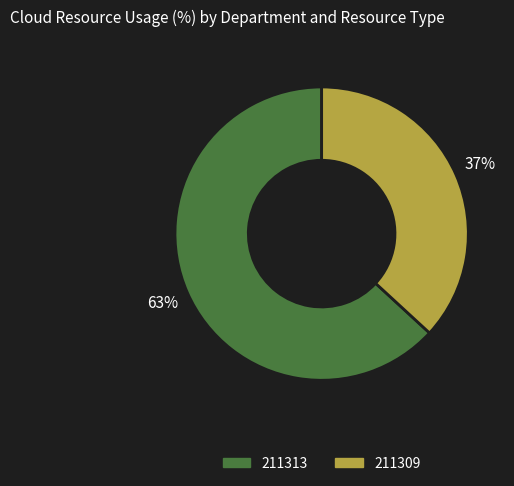

Approximately how many times larger is the value at 211309 compared to 211313?

0.6